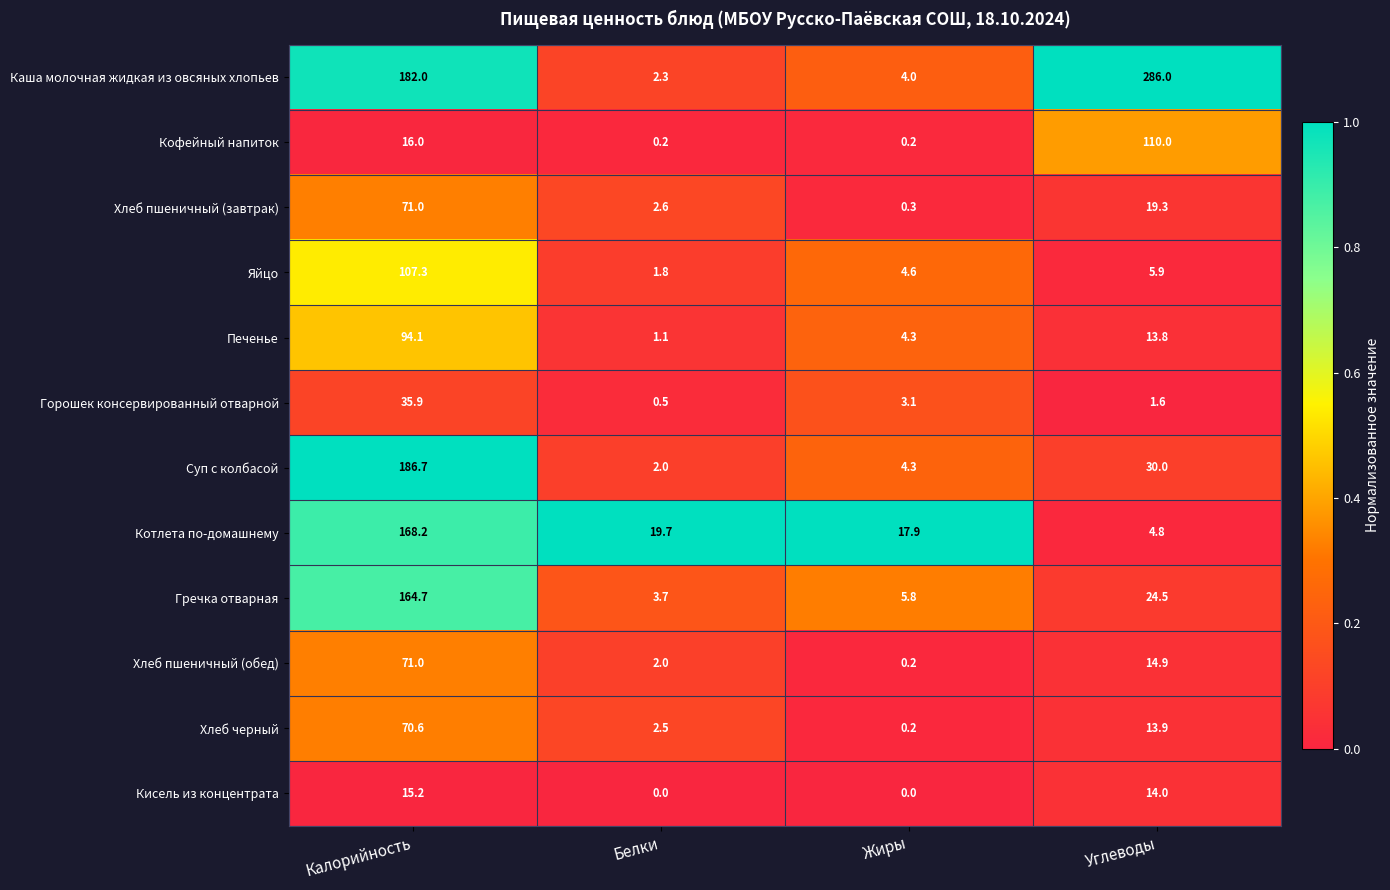

Between Жиры and Углеводы, which series saw the biggest shift?

Каша молочная жидкая из овсяных хлопьев